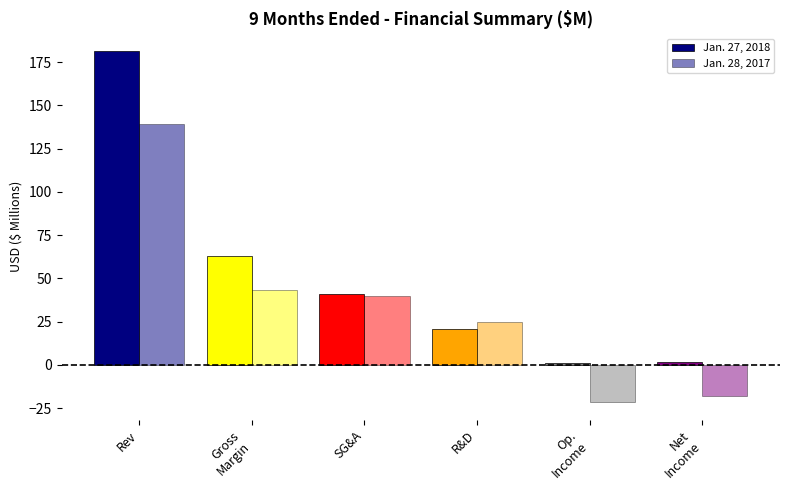

How many values in the Jan. 27, 2018 series exceed 41?

3